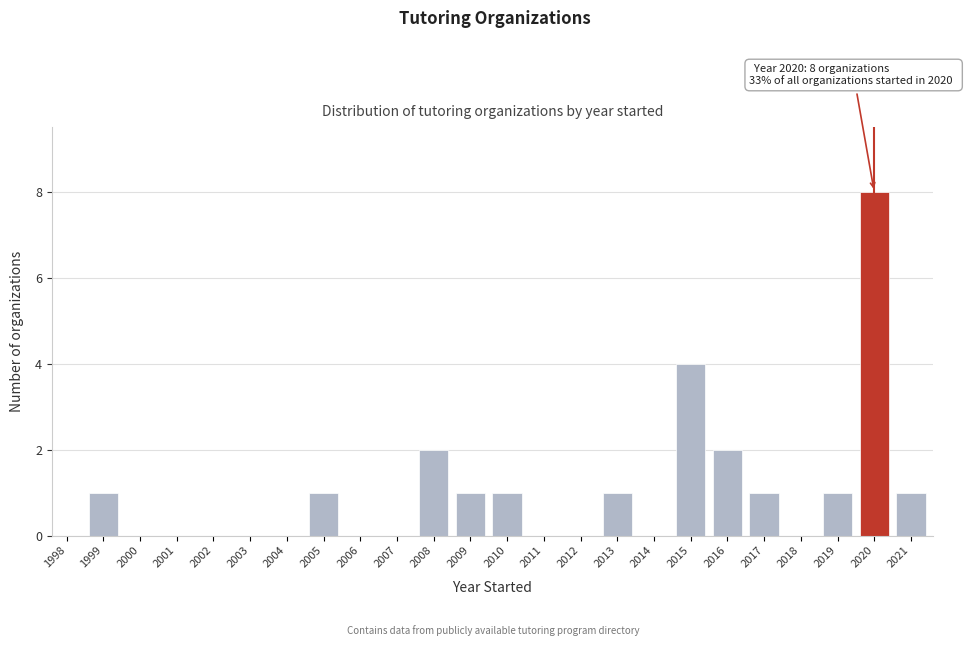

Reading right to left, extract all data points from this chart.

2021=1	2020=8	2019=1	2018=0	2017=1	2016=2	2015=4	2014=0	2013=1	2012=0	2011=0	2010=1	2009=1	2008=2	2007=0	2006=0	2005=1	2004=0	2003=0	2002=0	2001=0	2000=0	1999=1	1998=0